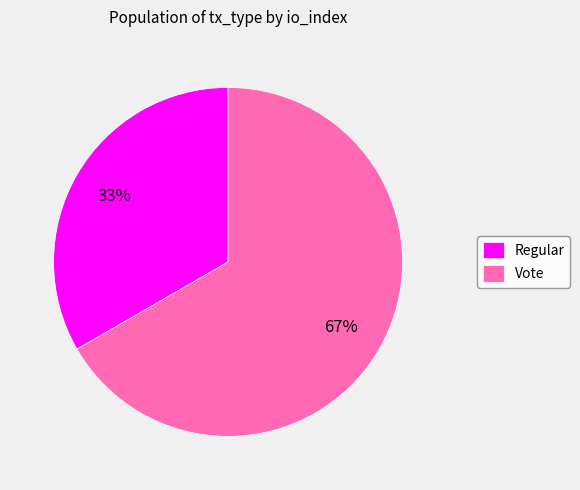

To the nearest percent, what is the combined percentage of Vote and Regular?

100%